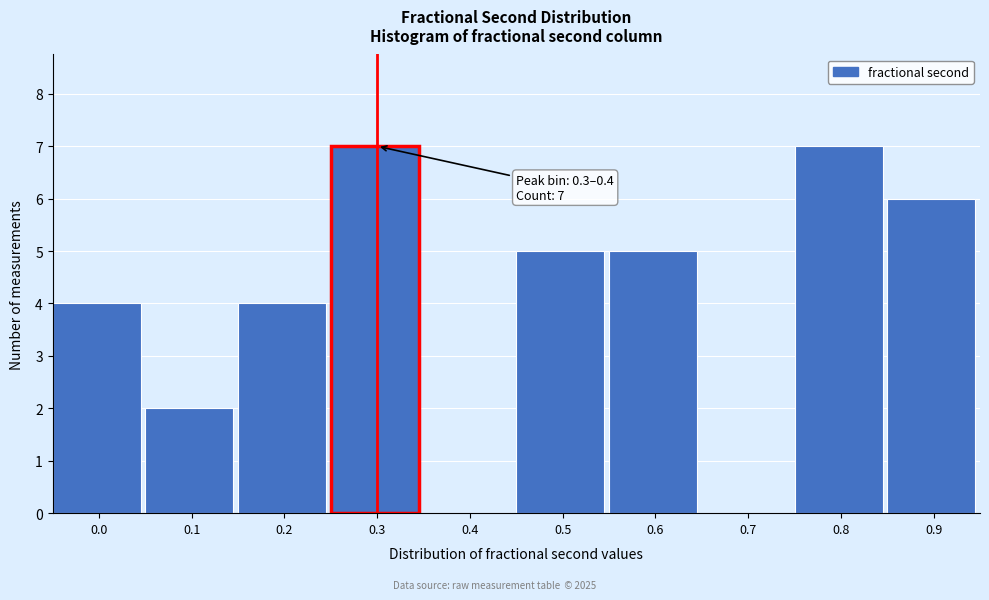

Reading left to right, list all the values displayed in this chart.

0.0=4	0.1=2	0.2=4	0.3=7	0.4=0	0.5=5	0.6=5	0.7=0	0.8=7	0.9=6